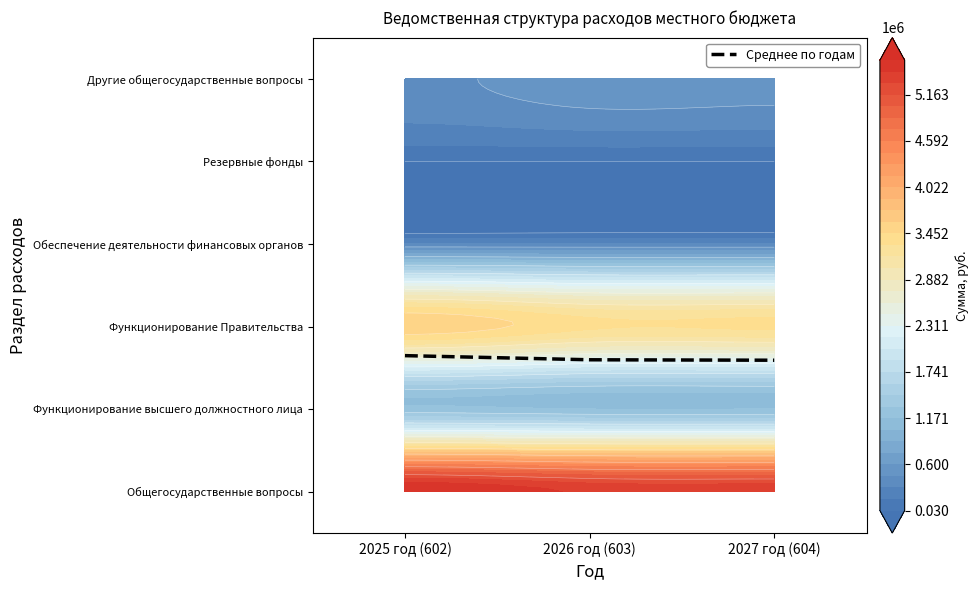

Which category has the highest value across all series?

2025 год (602)